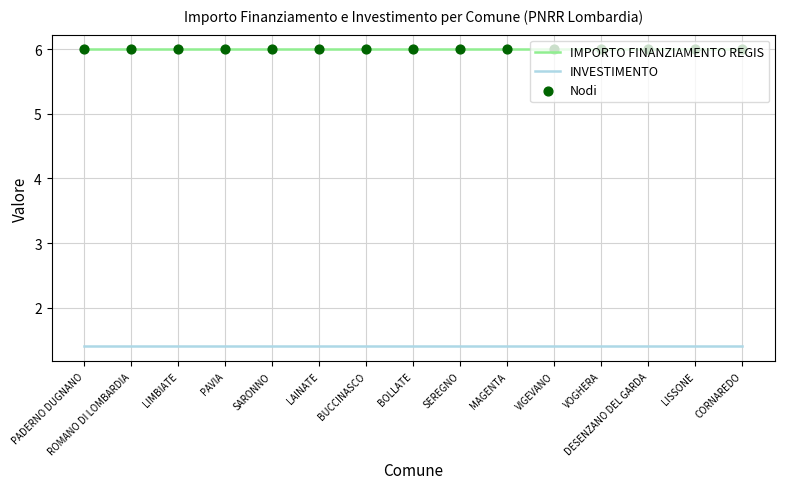

Which series has the largest total across all categories?

IMPORTO FINANZIAMENTO REGIS